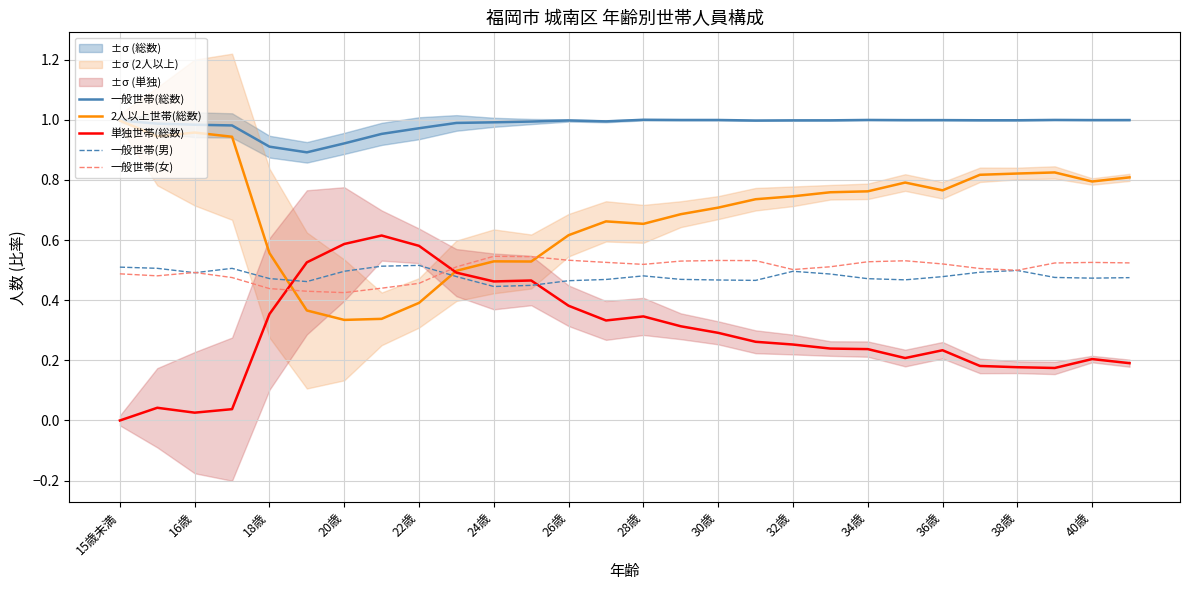

What is the difference between the maximum and minimum values in the 一般世帯(男) series?

0.1